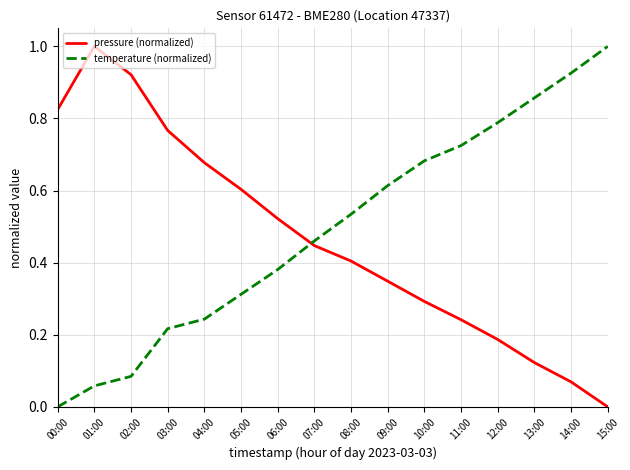

List the series in order of their overall mean, highest first.

temperature (normalized), pressure (normalized)